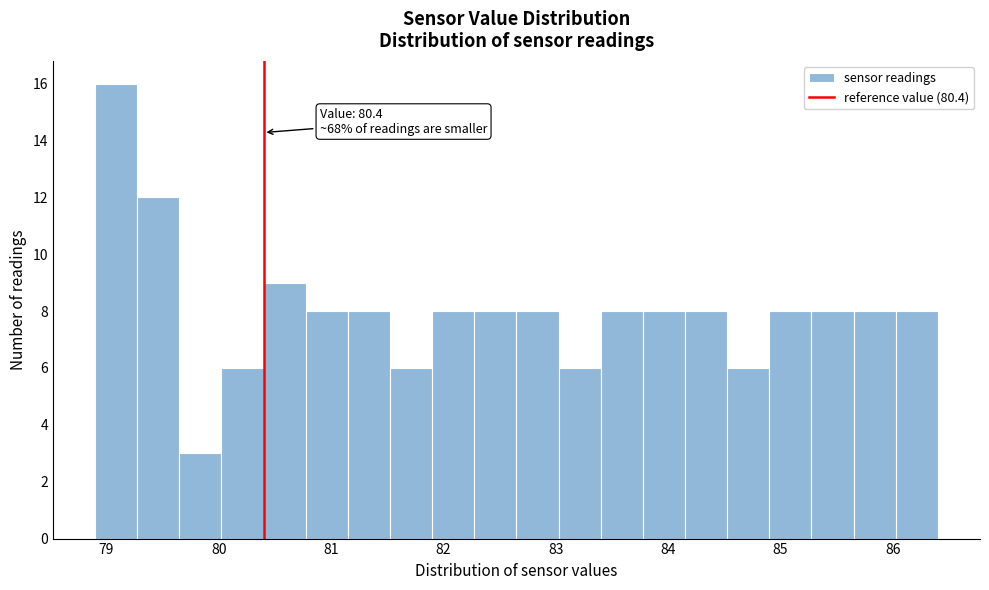

Read against the x-axis, roughly where is the centre of the tallest bar?

79.1